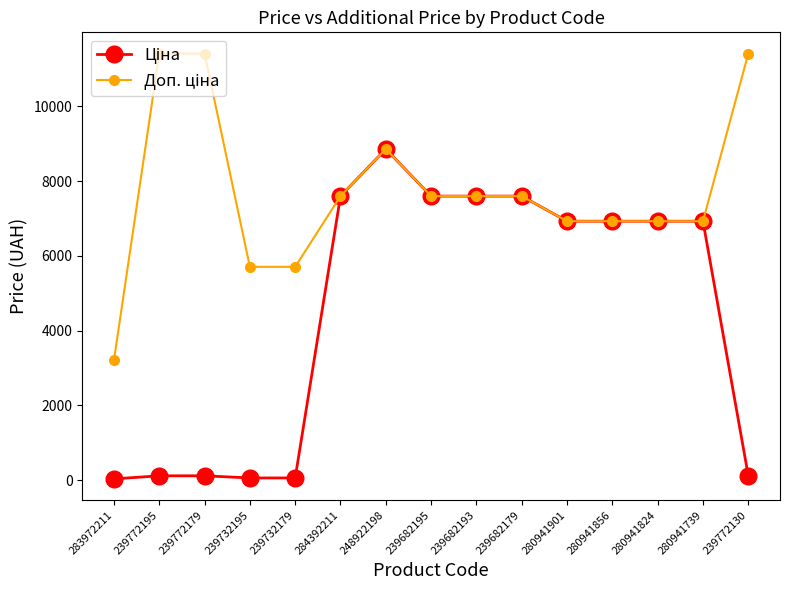

At how many categories does at least one series exceed 6628?

12